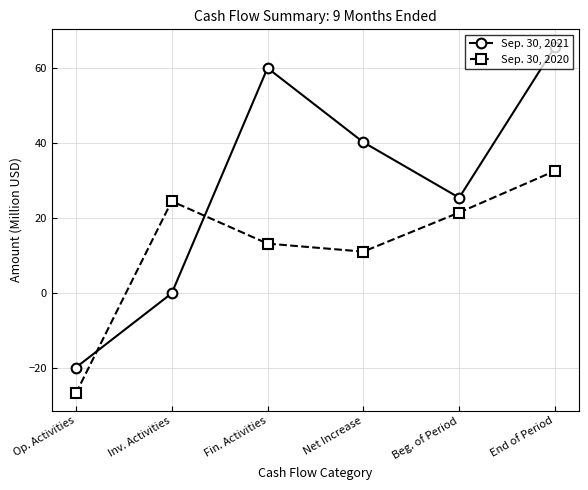

What is the difference between the highest and lowest values at Inv. Activities?

24.5